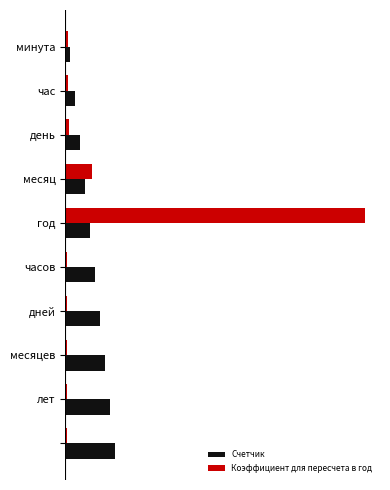

What are all the series names shown in the legend?

Счетчик, Коэффициент для пересчета в год